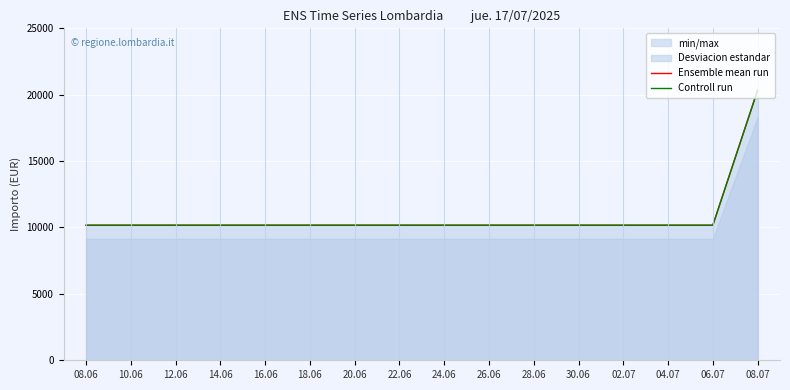

Reading left to right, extract all data points from this chart.

Ensemble mean run: 10172	10172	10172	10172	10172	10172	10172	10172	10172	10172	10172	10172	10172	10172	10172	20344
Controll run: 10172	10172	10172	10172	10172	10172	10172	10172	10172	10172	10172	10172	10172	10172	10172	20344